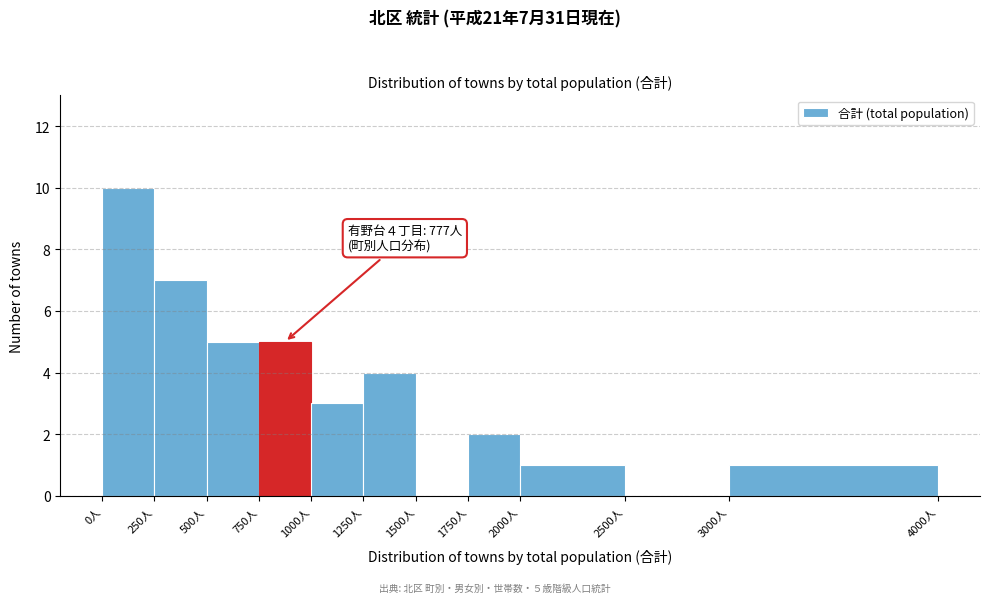

Over which range of the x-axis is the bar tallest?

0 to 250